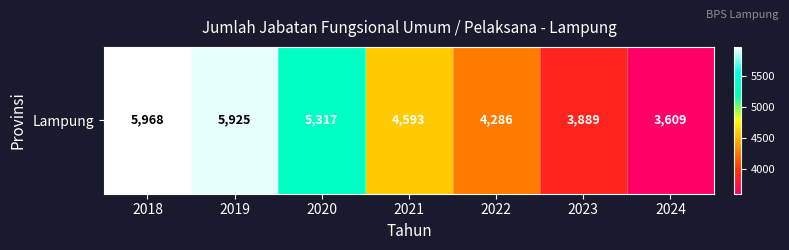

Which category has the highest value across all series?

2018